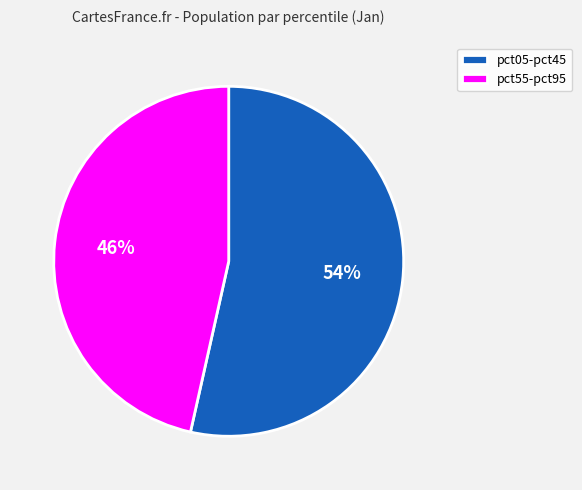

What percentage is the pct55-pct95 slice, to the nearest percent?

46%